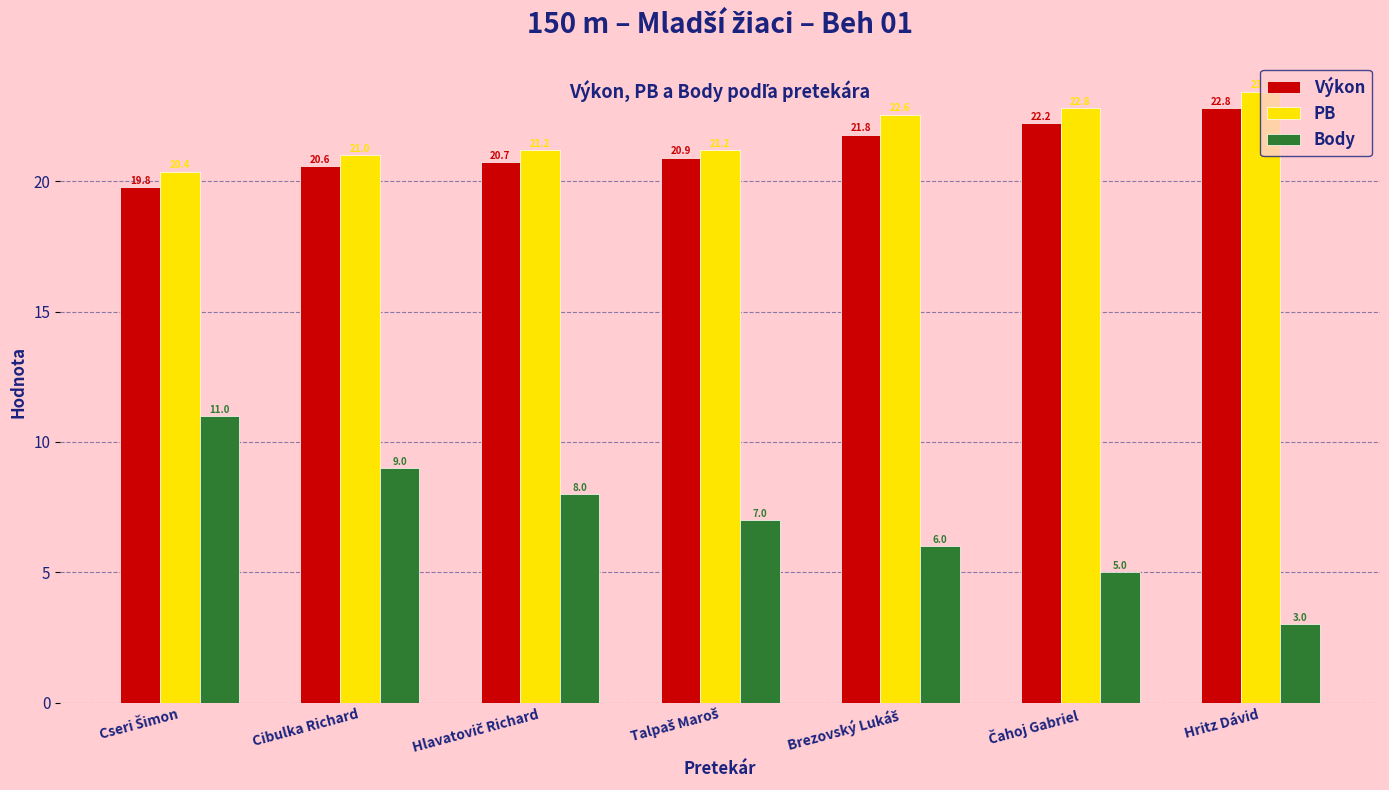

Does the chart contain any negative values?

No